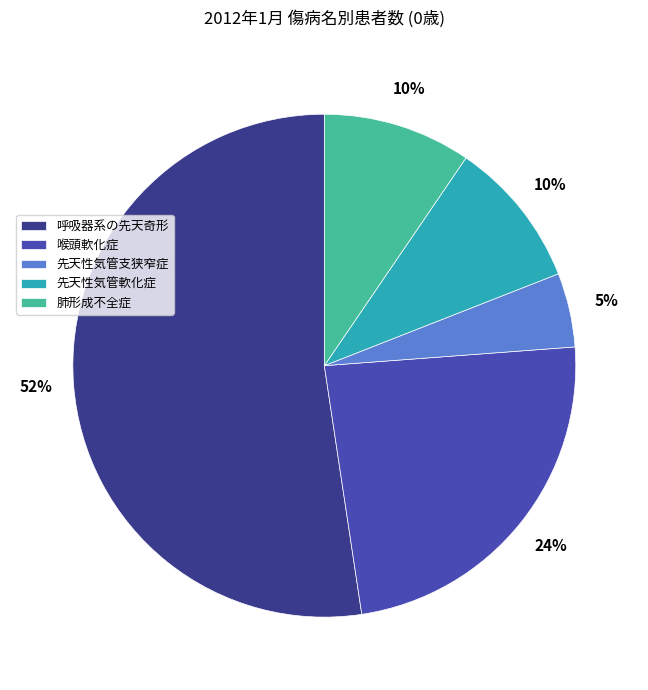

Is it true that 喉頭軟化症 is 24% of the pie?

True